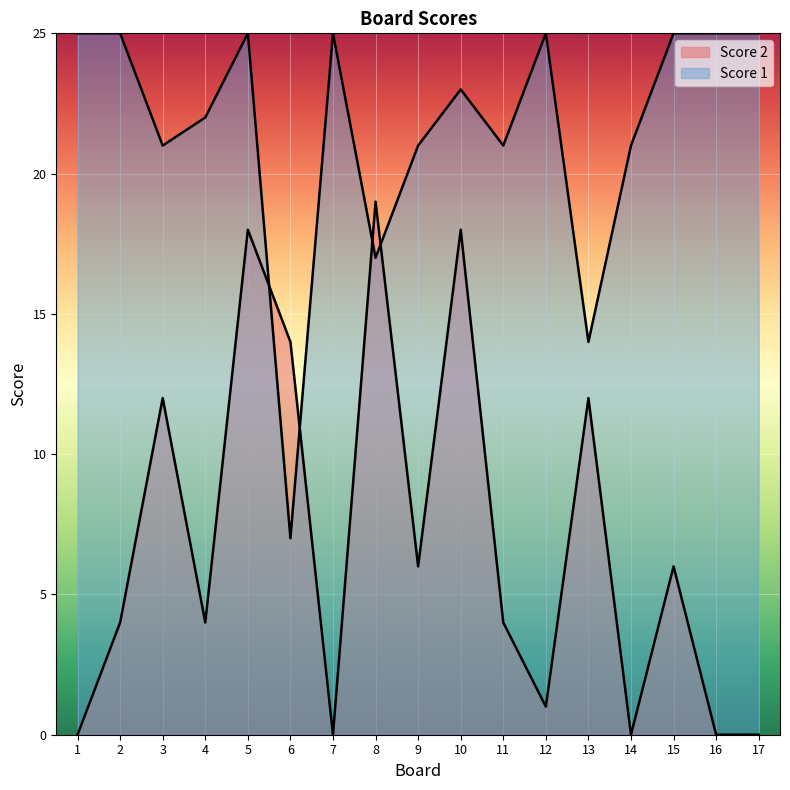

What is the sum of all Score 1 values?

367